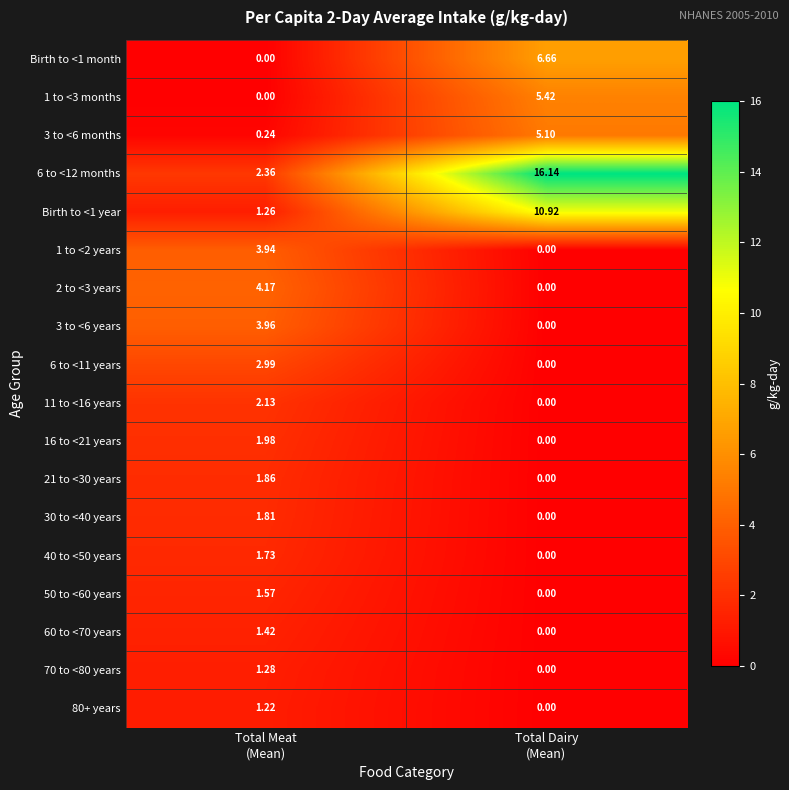

How many series are shown in this chart?

18